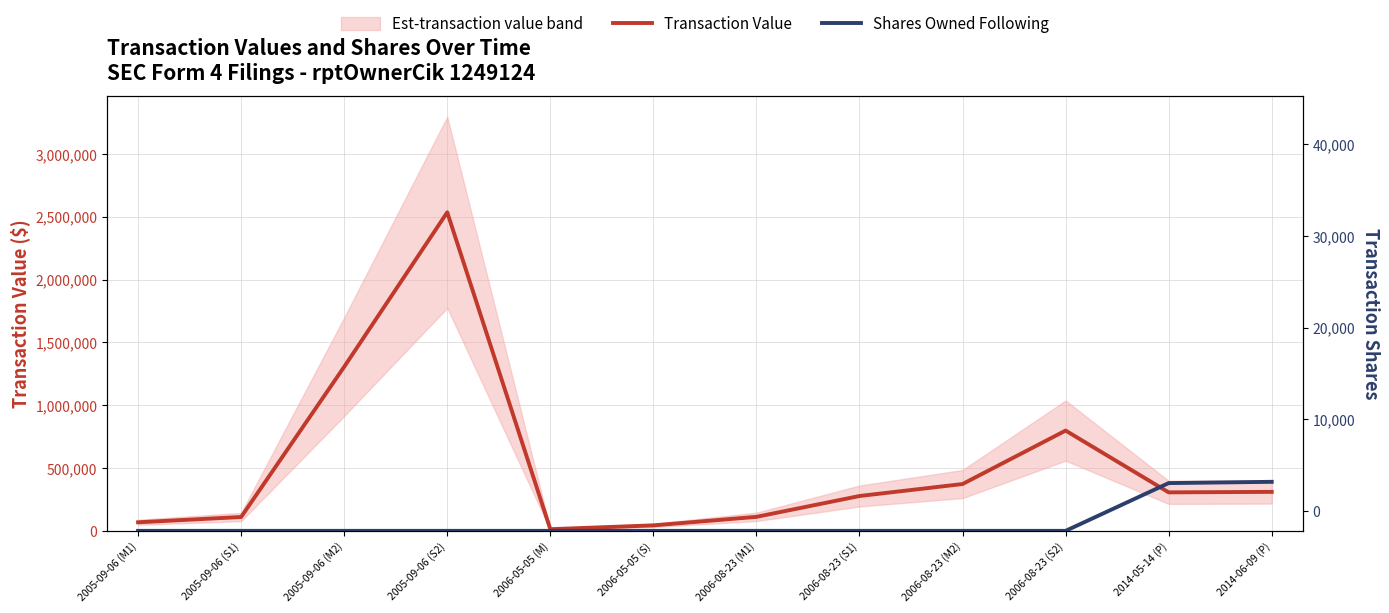

True or false: Shares Owned Following has more than 1 points higher than both neighbors.

False